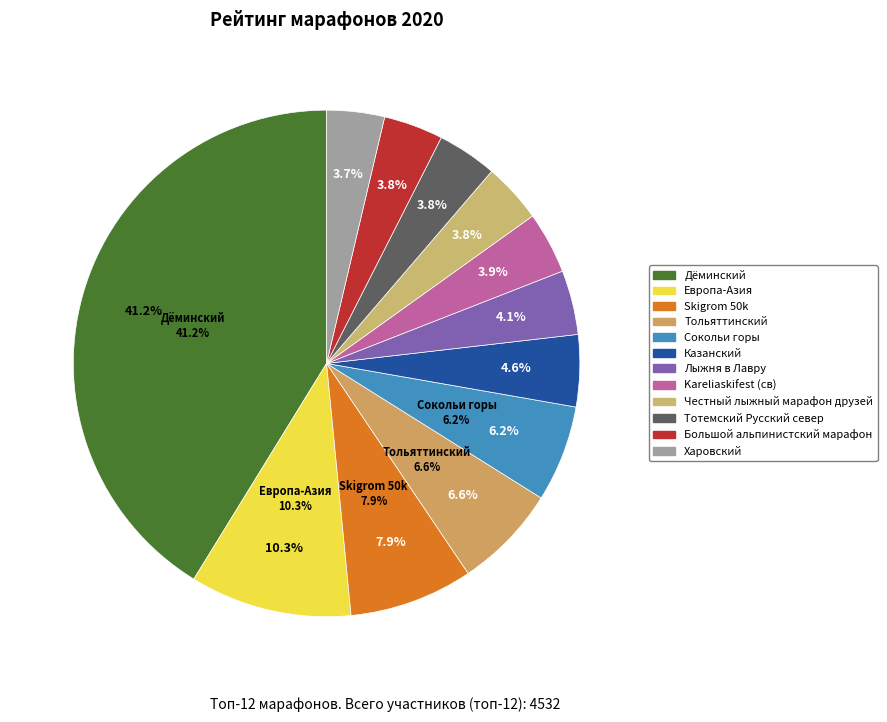

What is the change in value from Тольяттинский to Лыжня в Лавру?

-115